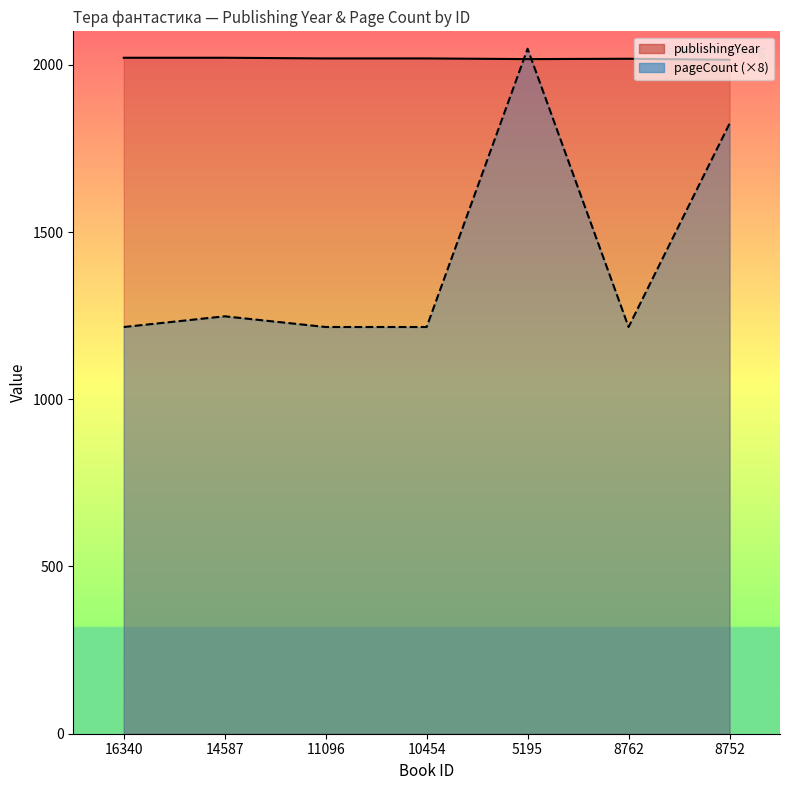

Is it true that publishingYear equals 2021 at 14587?

True